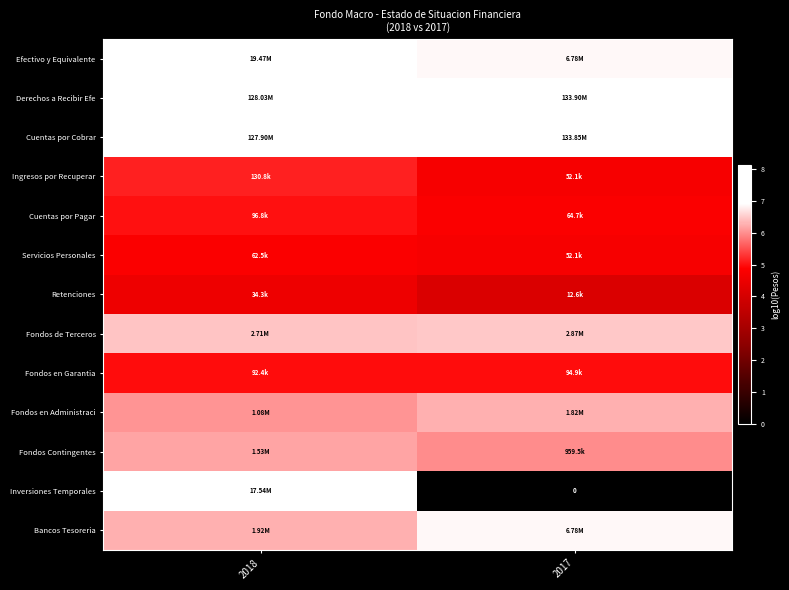

What value does the Derechos a Recibir Efe series have at 2018?

8.1